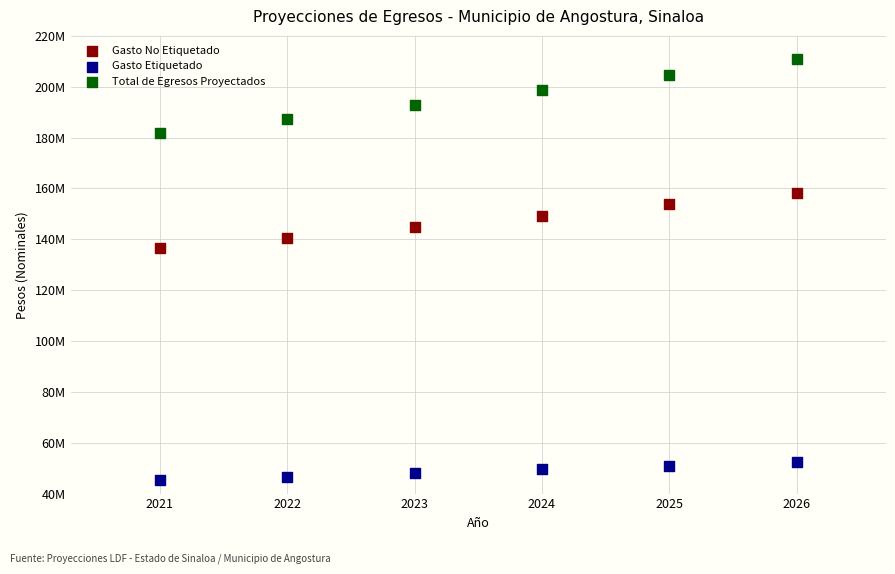

What are all the series names shown in the legend?

Gasto No Etiquetado, Gasto Etiquetado, Total de Egresos Proyectados